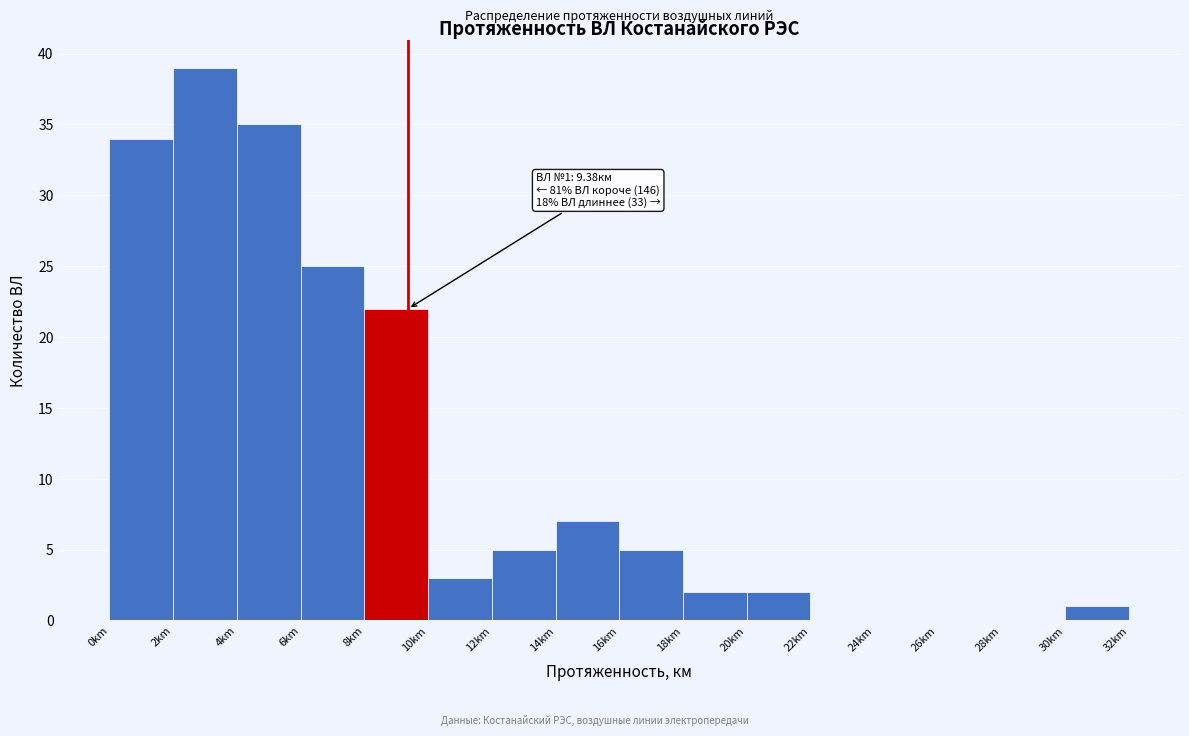

Over which range of the x-axis is the bar tallest?

2 to 4